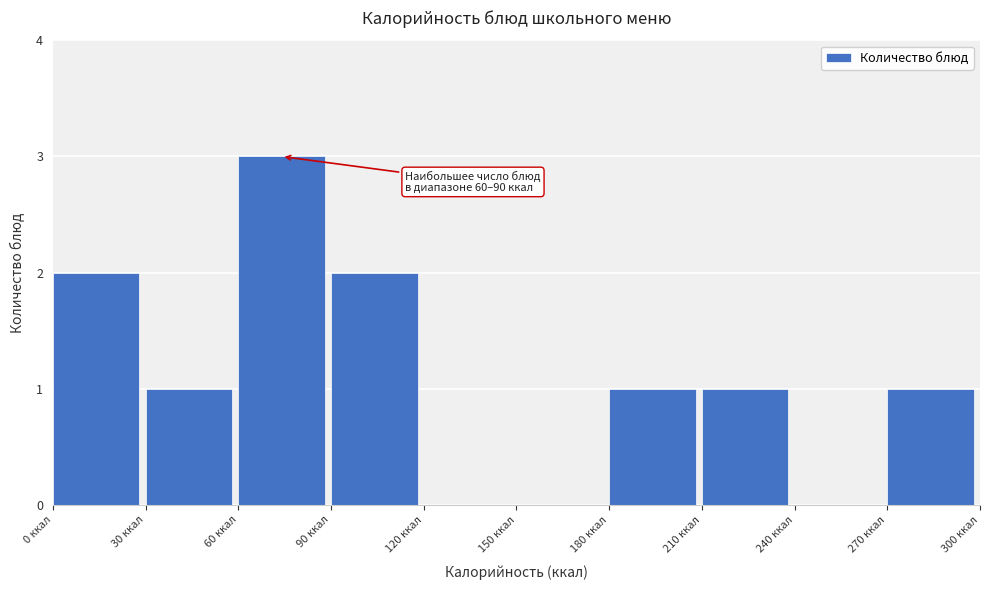

Which range on the x-axis has the tallest bar?

60 to 90